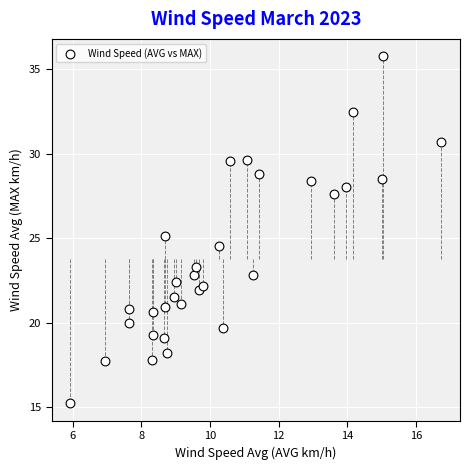

What is the range of Y values (max minus min)?

20.5